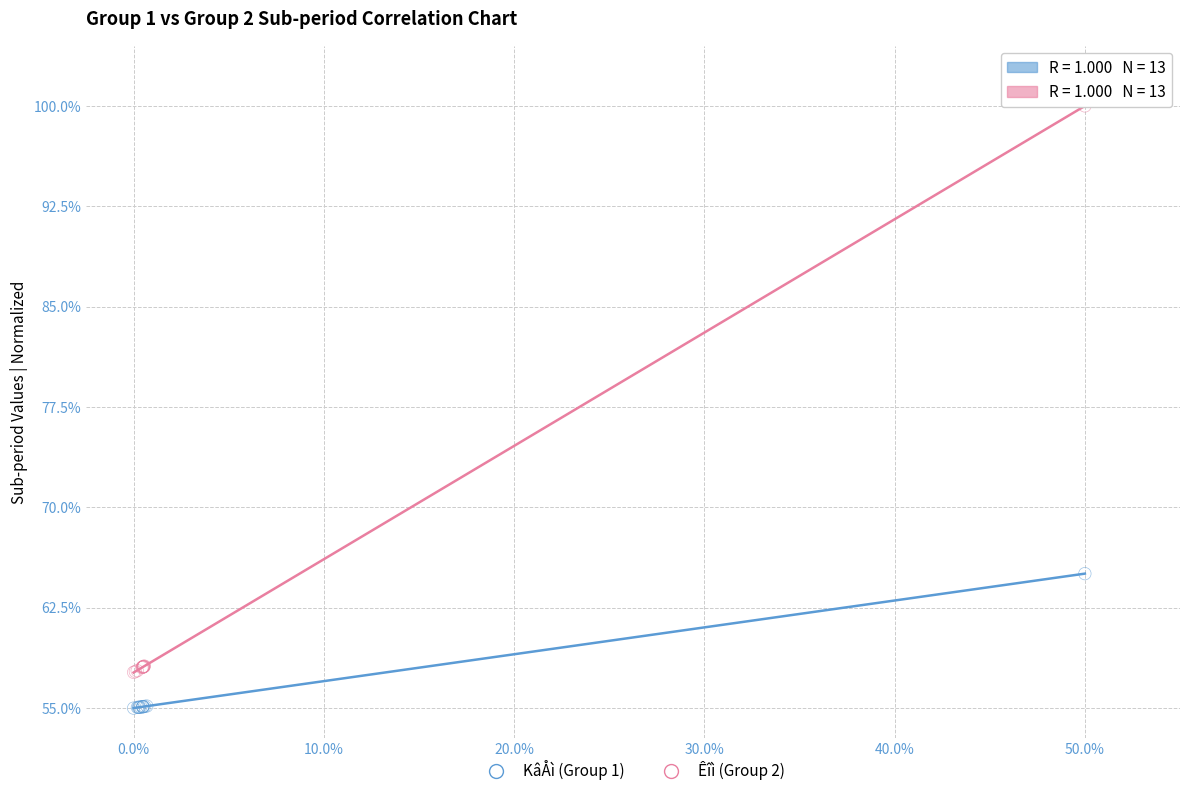

Which series has the largest Y range (max minus min)?

Êîì (Group 2)